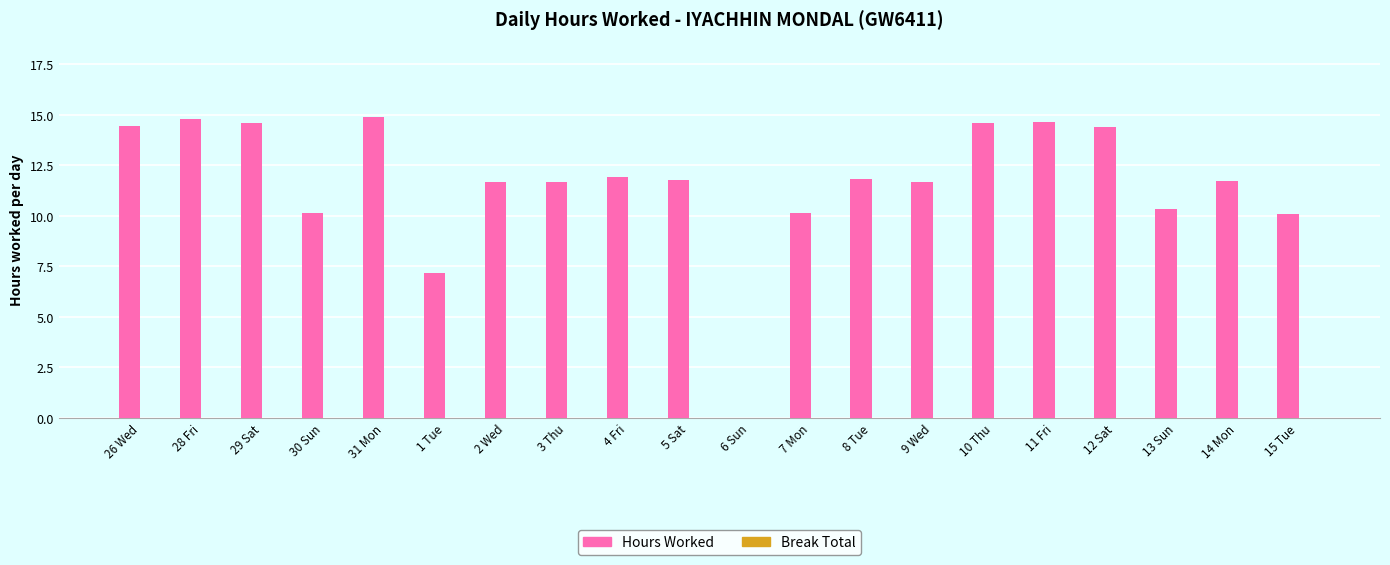

True or false: the data shows 18.8 at 2 Wed.

False